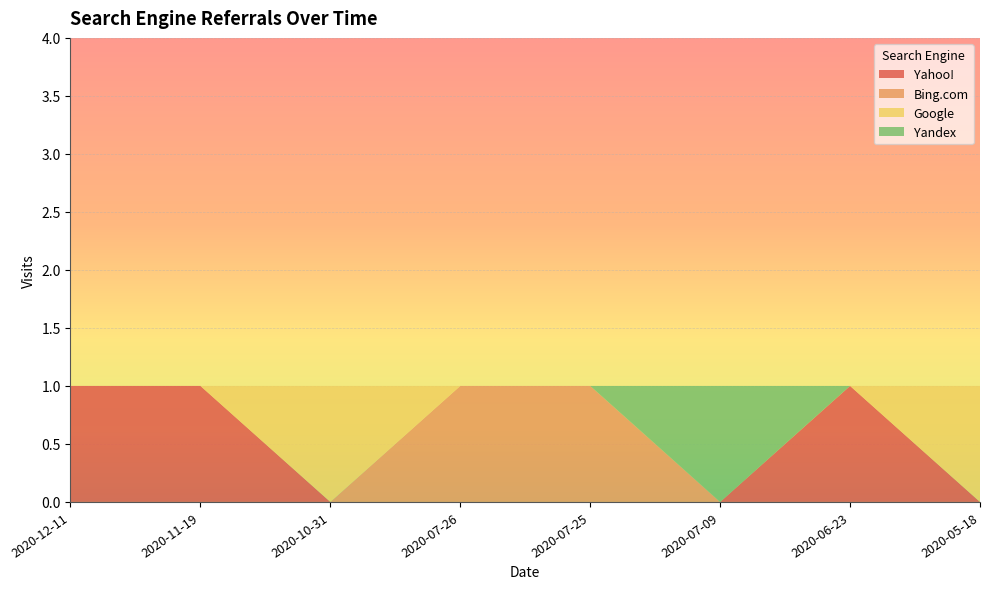

Reading left to right, what are all the values shown in this chart?

Yahoo!: 2020-12-11=1	2020-11-19=1	2020-10-31=0	2020-07-26=0	2020-07-25=0	2020-07-09=0	2020-06-23=1	2020-05-18=0
Bing.com: 2020-12-11=0	2020-11-19=0	2020-10-31=0	2020-07-26=1	2020-07-25=1	2020-07-09=0	2020-06-23=0	2020-05-18=0
Google: 2020-12-11=0	2020-11-19=0	2020-10-31=1	2020-07-26=0	2020-07-25=0	2020-07-09=0	2020-06-23=0	2020-05-18=1
Yandex: 2020-12-11=0	2020-11-19=0	2020-10-31=0	2020-07-26=0	2020-07-25=0	2020-07-09=1	2020-06-23=0	2020-05-18=0